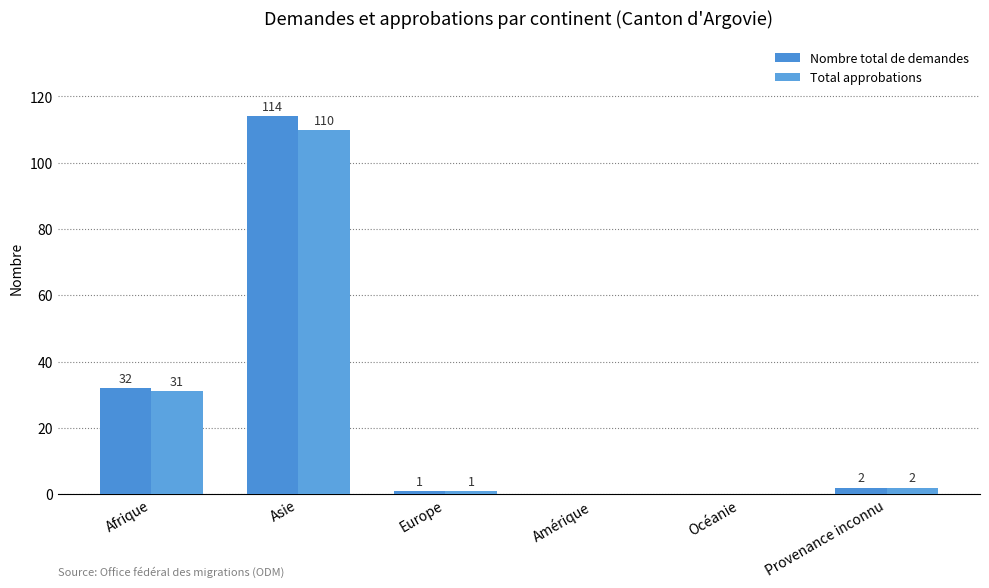

Which series has the widest spread of values?

Nombre total de demandes